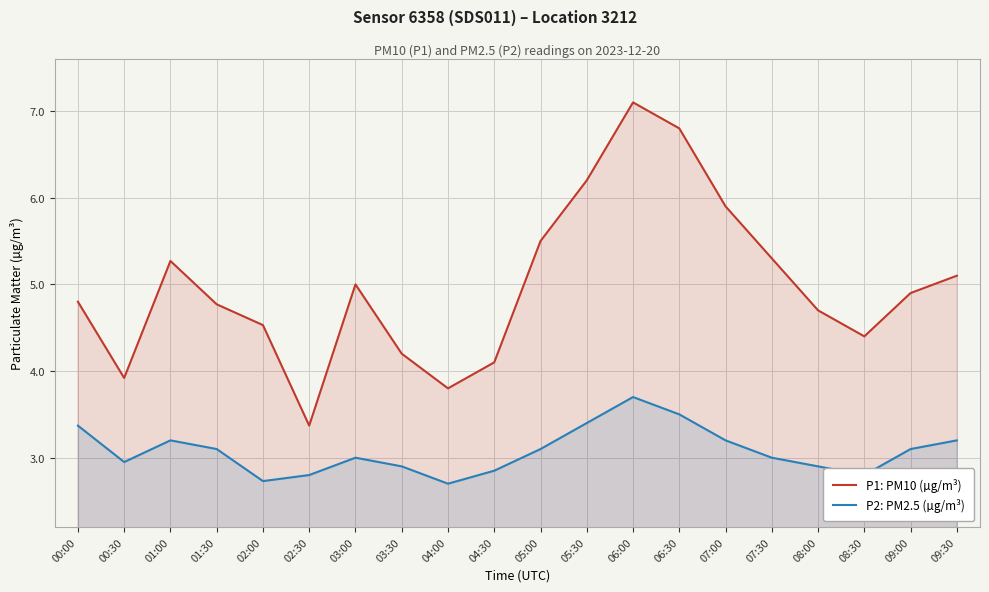

At which label does P2: PM2.5 (µg/m³) reach its peak?

06:00